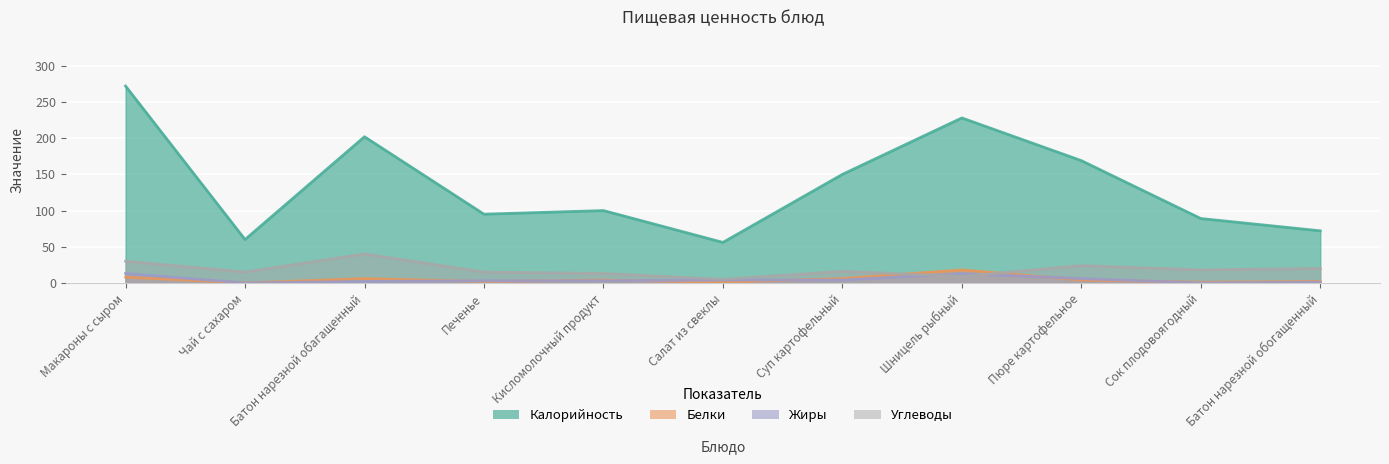

List the series in order of their peak value, highest first.

Калорийность, Углеводы, Белки, Жиры